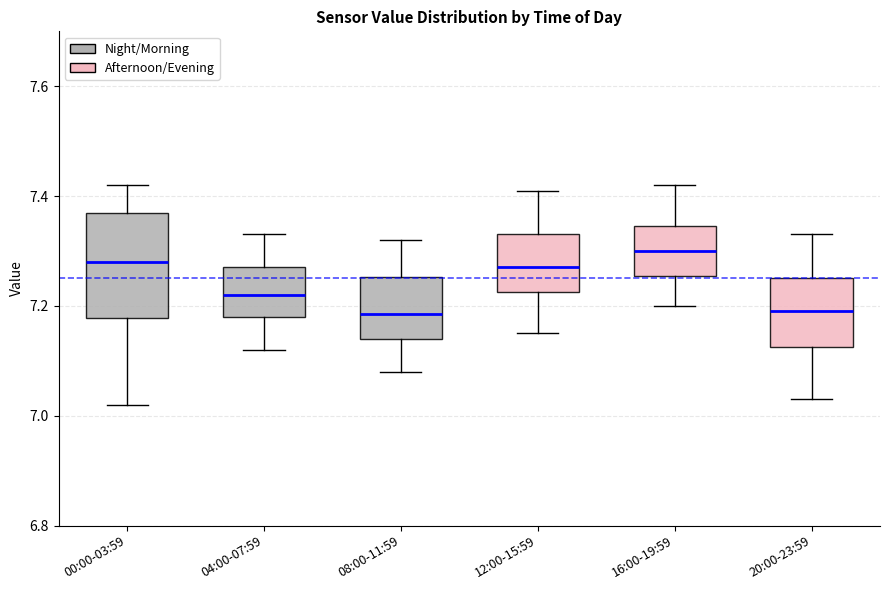

Where does the lower whisker of the box for 04:00-07:59 end on the y-axis? The values are not printed on the chart, so give them approximately, as read against the axis.

7.12